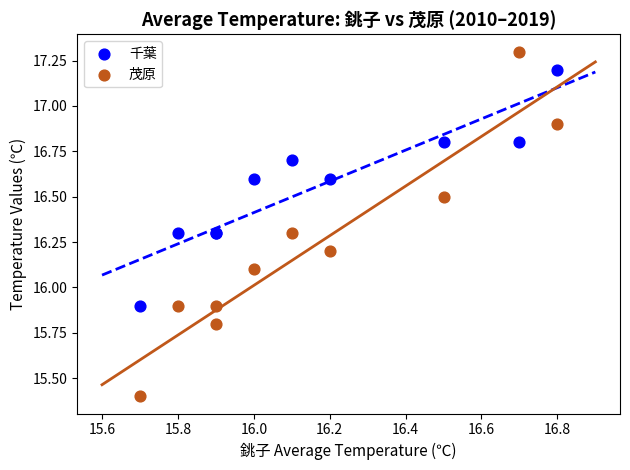

Which series contains the lowest Y value?

茂原